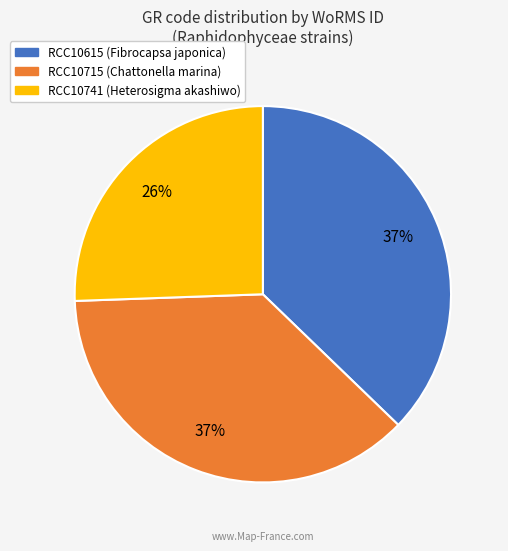

To the nearest percent, what percentage of the pie is RCC10615?

37%